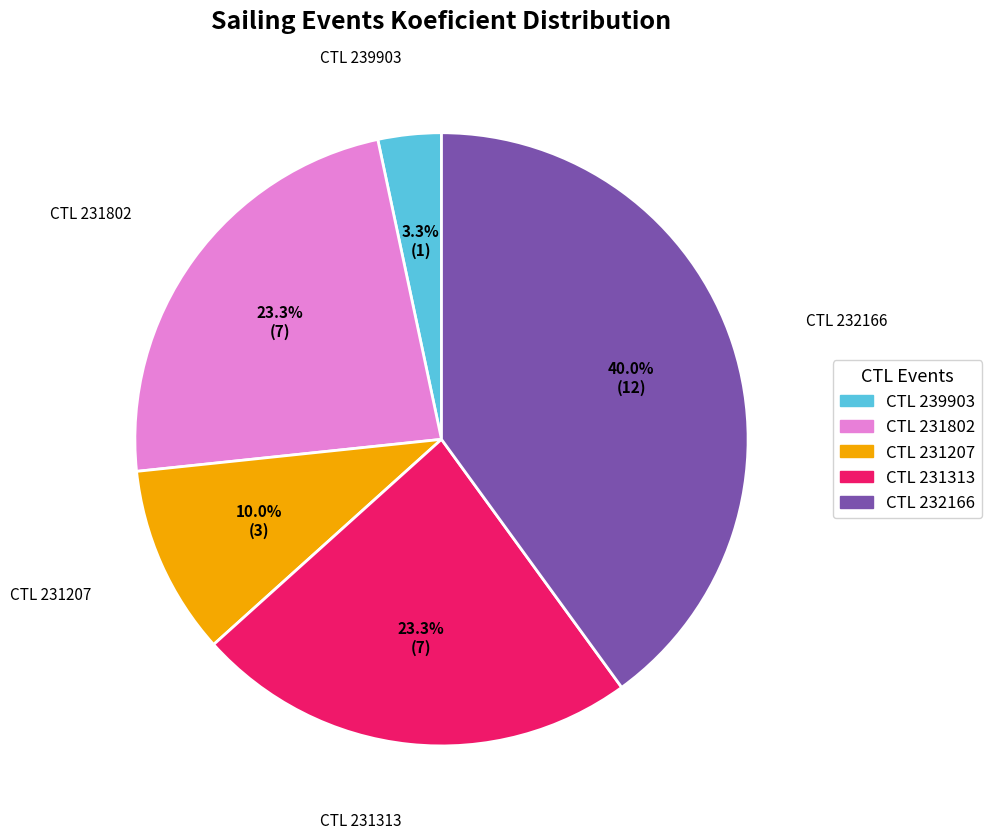

Is there any slice that represents more than half of the pie?

No